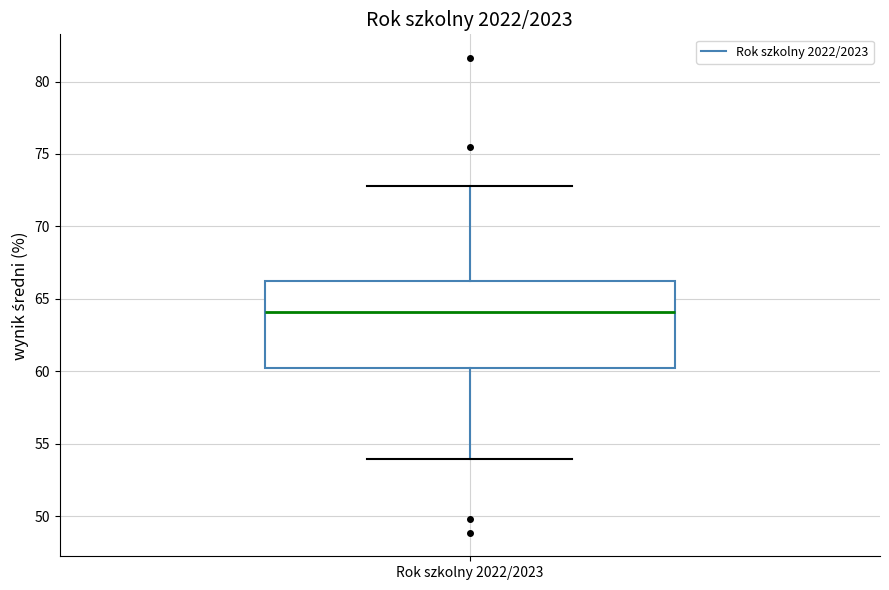

Where does the lower whisker of the box for Rok szkolny 2022/2023 end on the y-axis? The values are not printed on the chart, so give them approximately, as read against the axis.

54.0